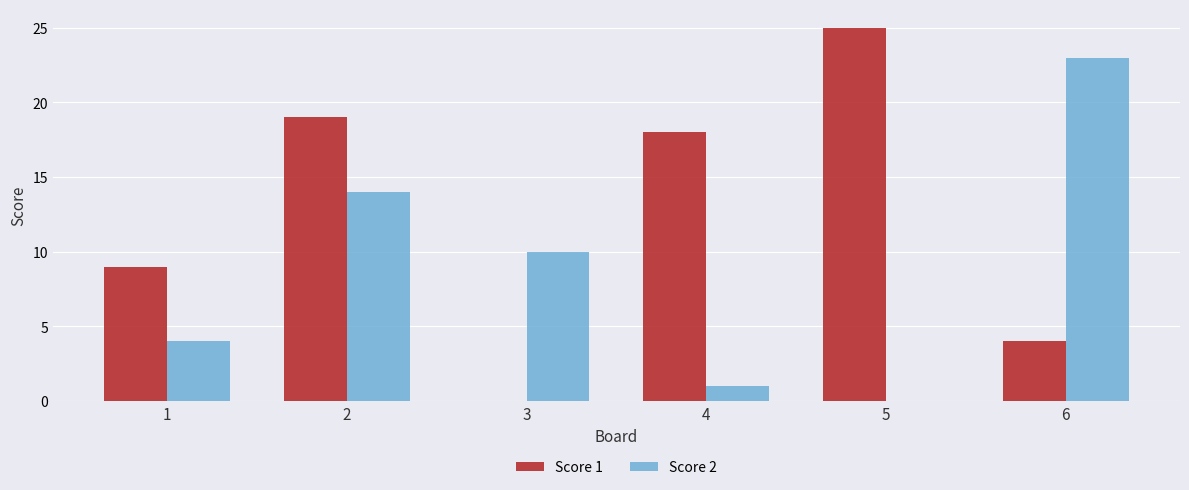

What is the sum of all Score 2 values?

52